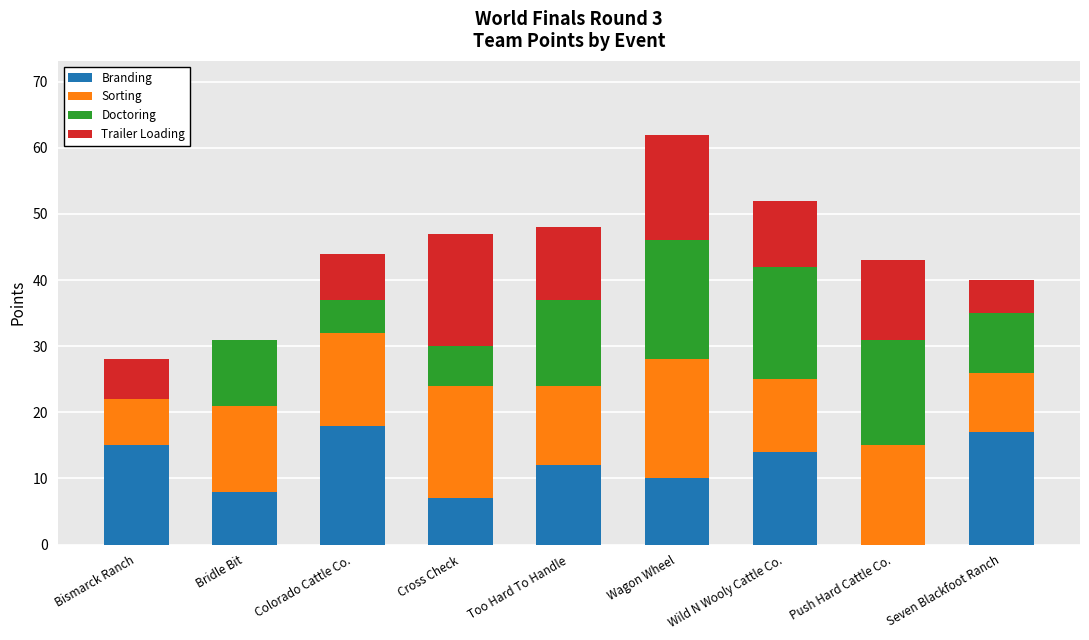

At which category is the sum across all series the highest?

Wagon Wheel